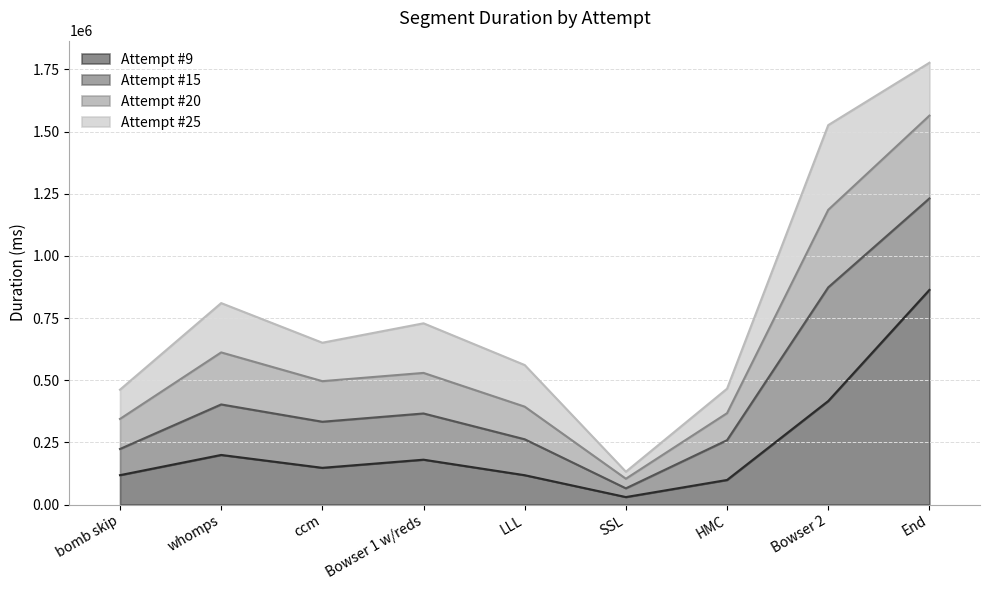

At which label does Attempt #9 first exceed 147659?

whomps